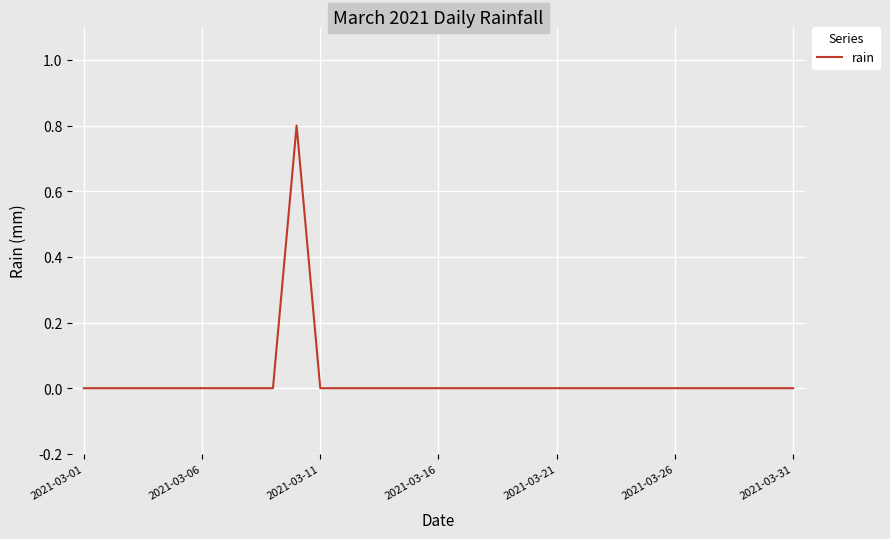

Reading right to left, list all the values displayed in this chart.

0.0	0.0	0.0	0.0	0.0	0.0	0.0	0.0	0.0	0.0	0.0	0.0	0.0	0.0	0.0	0.0	0.0	0.0	0.0	0.0	0.0	0.8	0.0	0.0	0.0	0.0	0.0	0.0	0.0	0.0	0.0